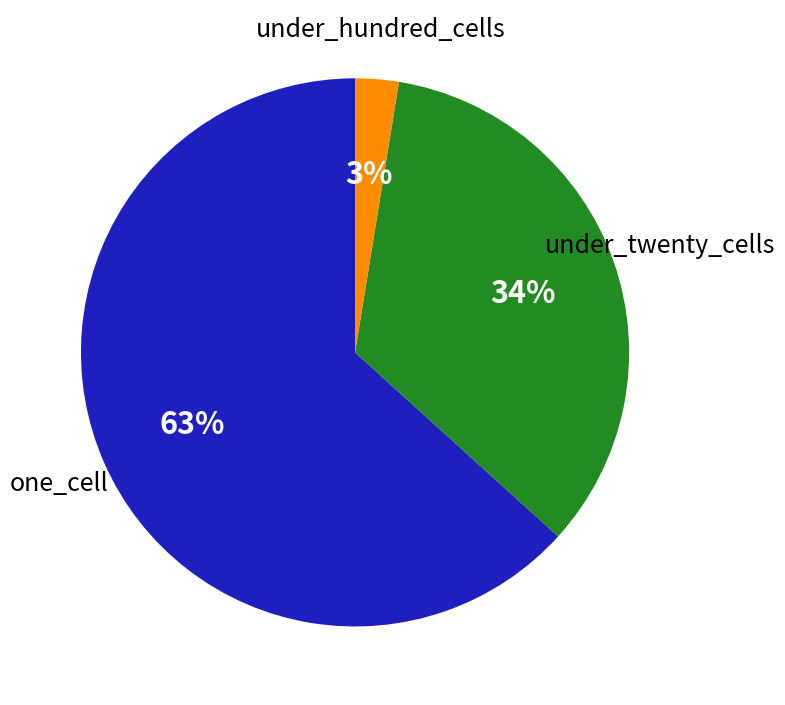

To the nearest percent, what is the average slice percentage?

33%